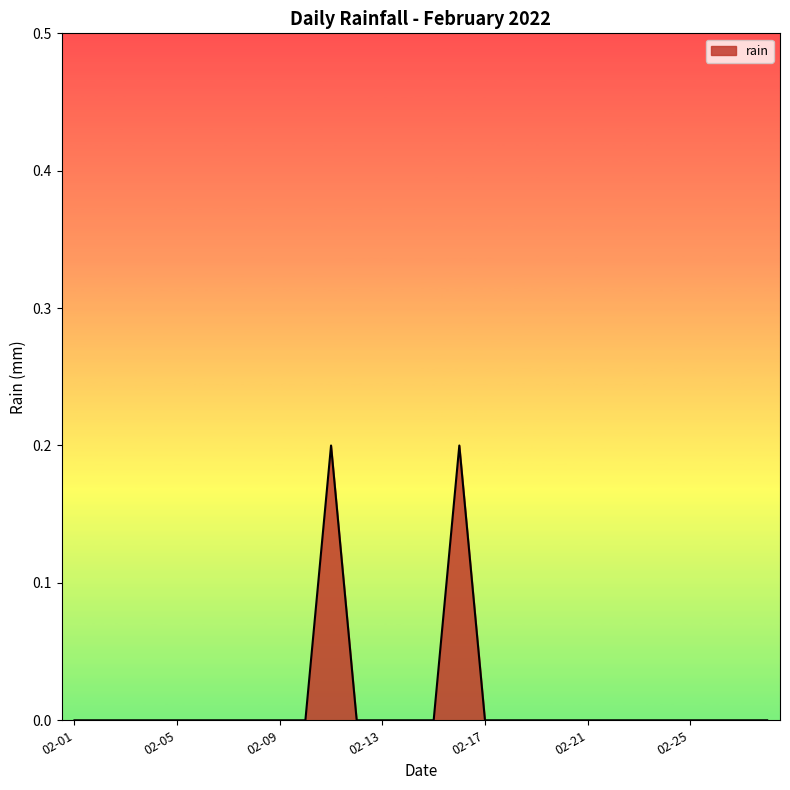

How many series are shown in this chart?

1